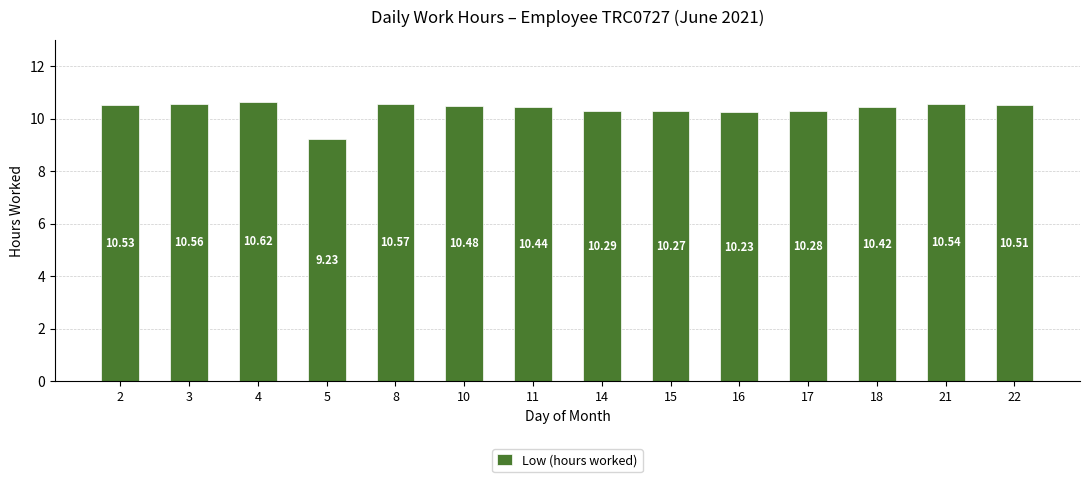

Does the chart contain any negative values?

No